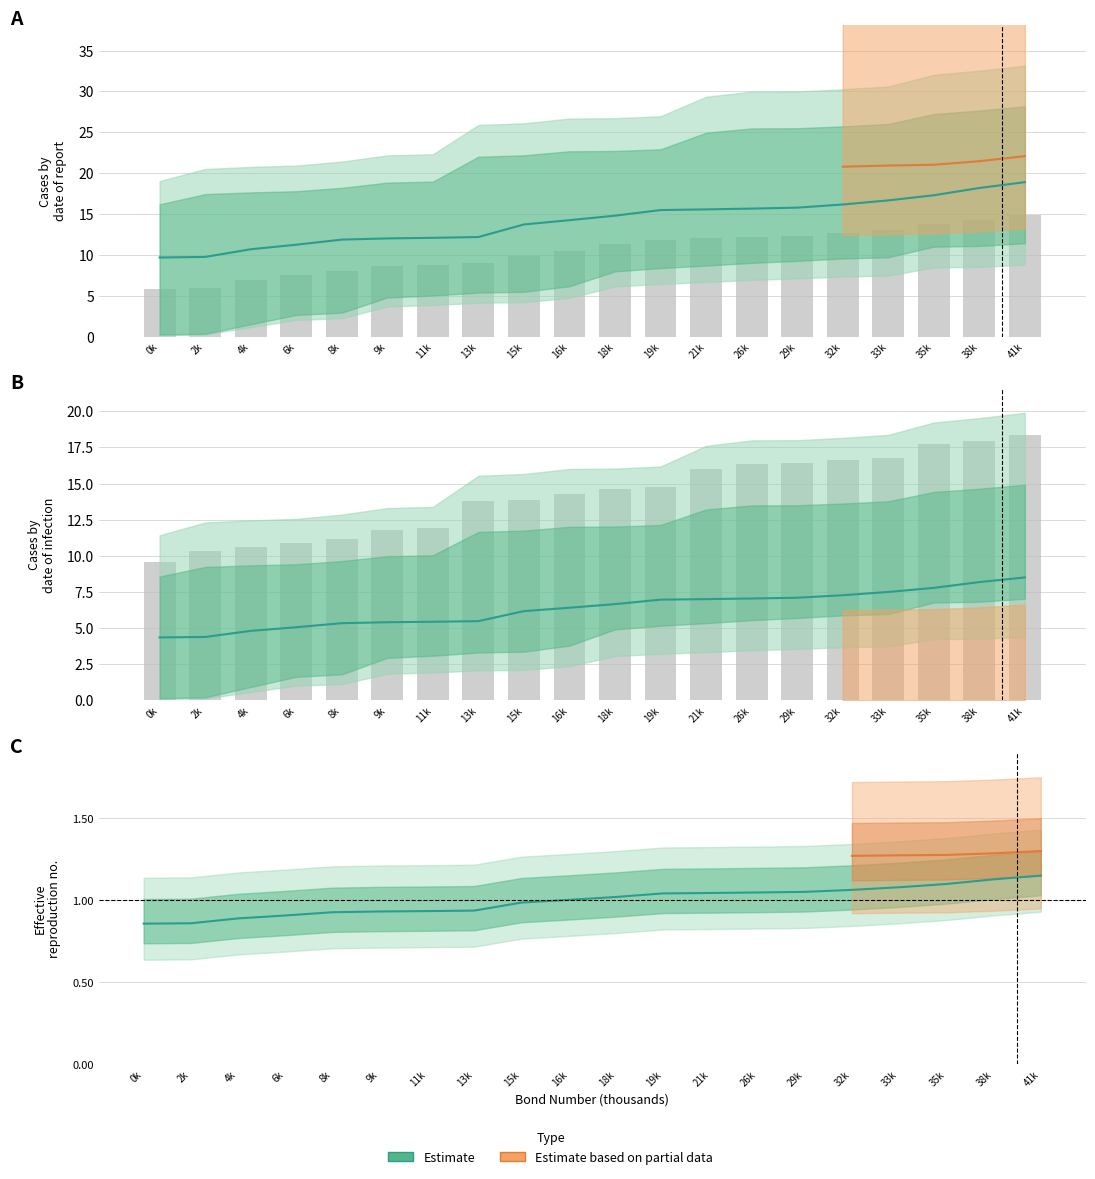

Reading right to left, what are all the values shown in this chart?

41k=1.1	38k=1.1	35k=1.1	33k=1.1	32k=1.1	29k=1.1	26k=1.0	21k=1.0	19k=1.0	18k=1.0	16k=1.0	15k=1.0	13k=0.9	11k=0.9	9k=0.9	8k=0.9	6k=0.9	4k=0.9	2k=0.9	0k=0.9